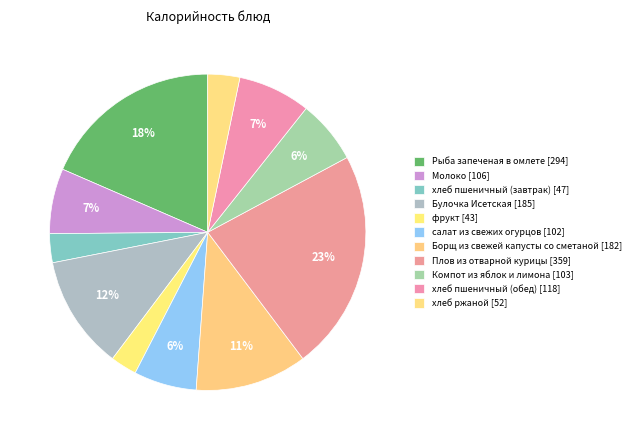

What is the largest slice in the pie chart?

Плов из отварной курицы